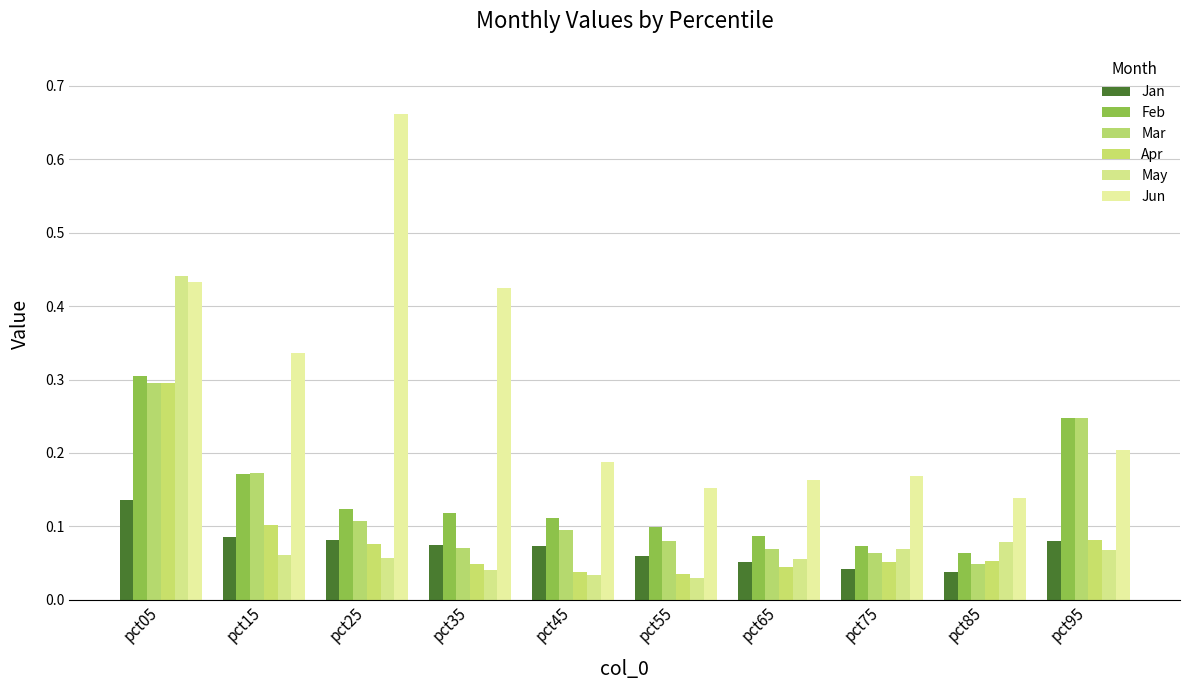

How many data points does each series have?

10